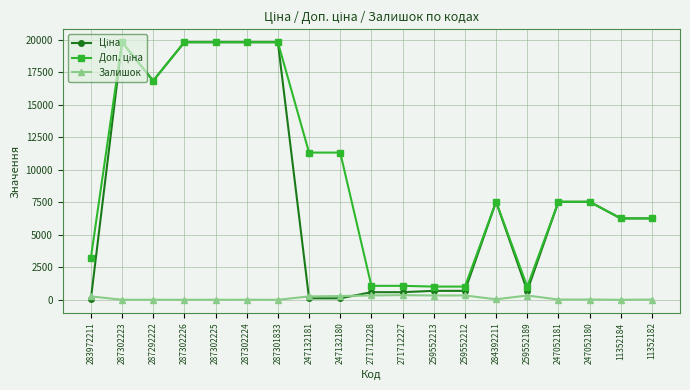

Is it true that Залишок equals 3.0 at 287302224?

True